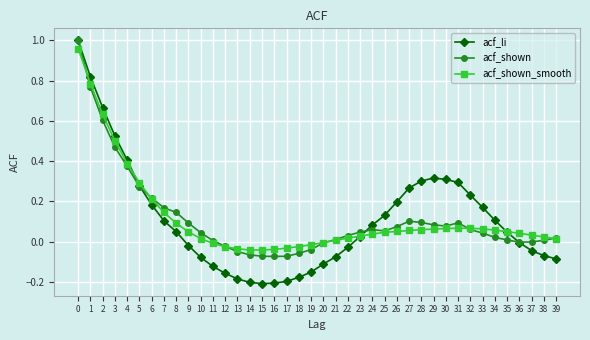

True or false: acf_shown has more than 2 points higher than both neighbors.

True